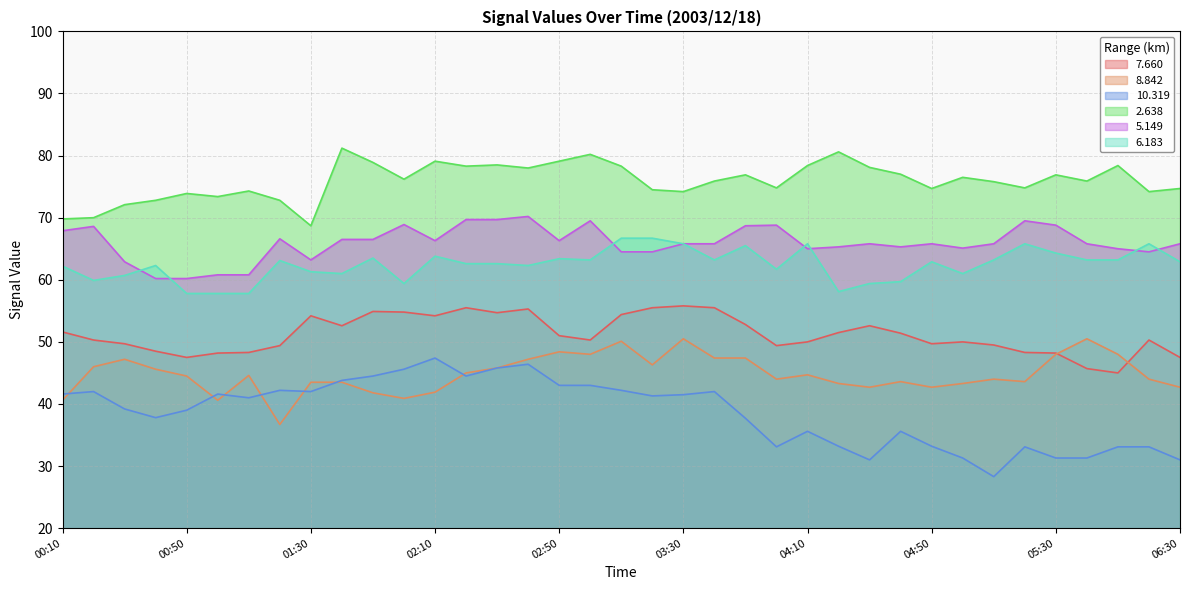

Reading left to right, transcribe all the data shown in this chart.

7.660: 51.6	50.3	49.7	48.5	47.5	48.2	48.3	49.4	54.2	52.6	54.9	54.8	54.2	55.5	54.7	55.3	51.0	50.3	54.4	55.5	55.8	55.5	52.8	49.4	50.0	51.5	52.6	51.4	49.7	50.0	49.5	48.3	48.2	45.7	45.0	50.3	47.5
8.842: 40.6	46.0	47.2	45.6	44.5	40.6	44.6	36.7	43.5	43.5	41.8	40.9	41.9	45.0	45.8	47.2	48.4	48.0	50.1	46.3	50.5	47.4	47.4	44.0	44.7	43.3	42.7	43.6	42.7	43.3	44.0	43.6	48.0	50.5	48.0	44.0	42.7
10.319: 41.6	42.0	39.2	37.8	39.0	41.6	41.0	42.2	42.0	43.8	44.5	45.6	47.4	44.5	45.8	46.4	43.0	43.0	42.2	41.3	41.5	42.0	37.7	33.1	35.6	33.2	31.0	35.6	33.2	31.3	28.3	33.1	31.3	31.3	33.1	33.1	31.0
2.638: 69.8	70.0	72.1	72.8	73.9	73.4	74.3	72.8	68.7	81.2	78.9	76.2	79.1	78.3	78.5	78.0	79.1	80.2	78.3	74.5	74.2	75.9	76.9	74.8	78.4	80.6	78.1	77.0	74.7	76.5	75.8	74.8	76.9	75.9	78.4	74.2	74.7
5.149: 67.9	68.6	62.9	60.2	60.2	60.8	60.8	66.6	63.2	66.5	66.5	68.9	66.3	69.7	69.7	70.2	66.3	69.5	64.5	64.5	65.8	65.8	68.7	68.8	65.0	65.3	65.8	65.3	65.8	65.1	65.8	69.5	68.8	65.8	65.0	64.5	65.8
6.183: 62.2	59.9	60.7	62.3	57.8	57.8	57.8	63.1	61.3	61.0	63.5	59.4	63.8	62.6	62.6	62.3	63.4	63.2	66.7	66.7	65.8	63.2	65.5	61.7	65.8	58.1	59.4	59.7	62.9	61.0	63.2	65.8	64.3	63.2	63.2	65.8	62.9